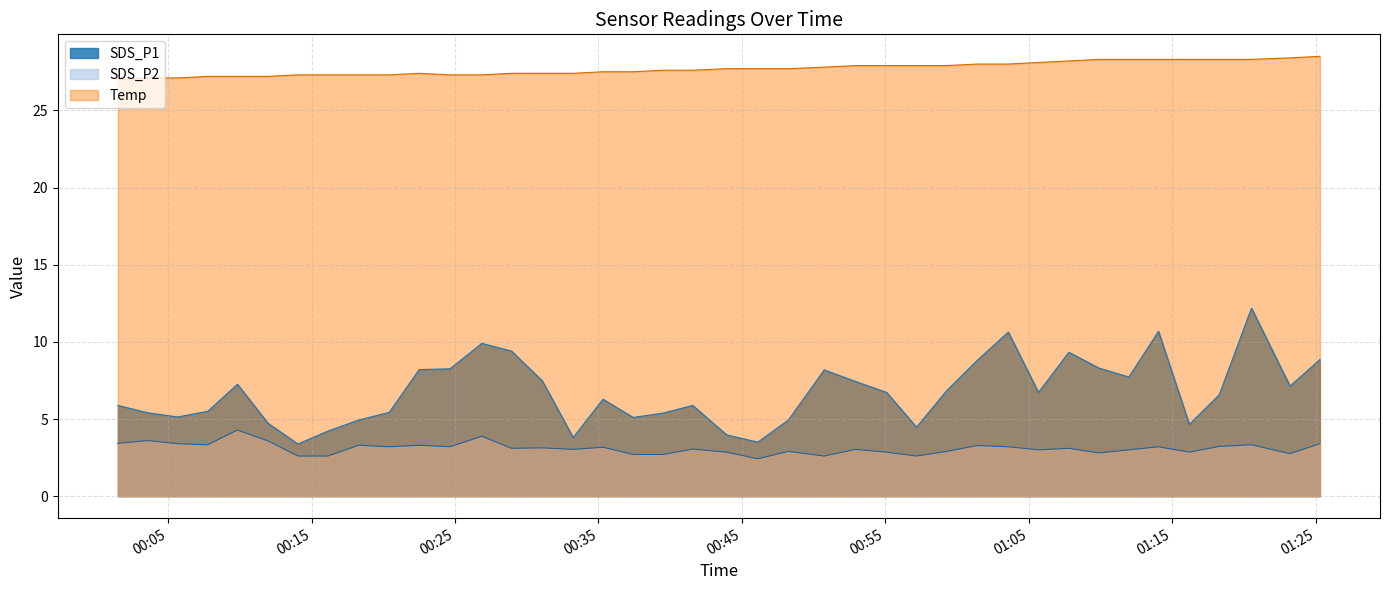

Rank the series at 2022/08/27 00:18:17 from lowest to highest value.

SDS_P2, SDS_P1, Temp